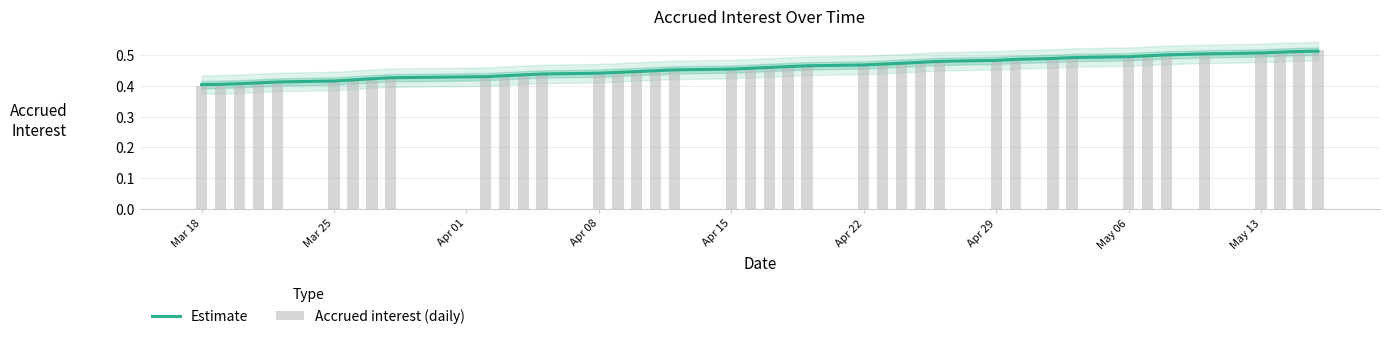

What is the value of the Estimate bar at the 35th from the left?

0.5